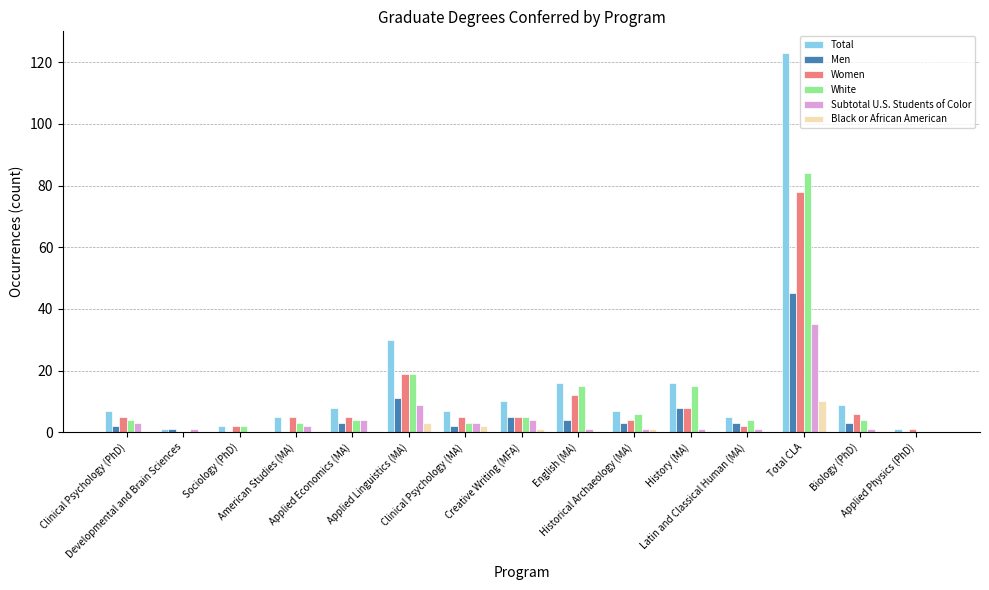

Which series has the largest total across all categories?

Total